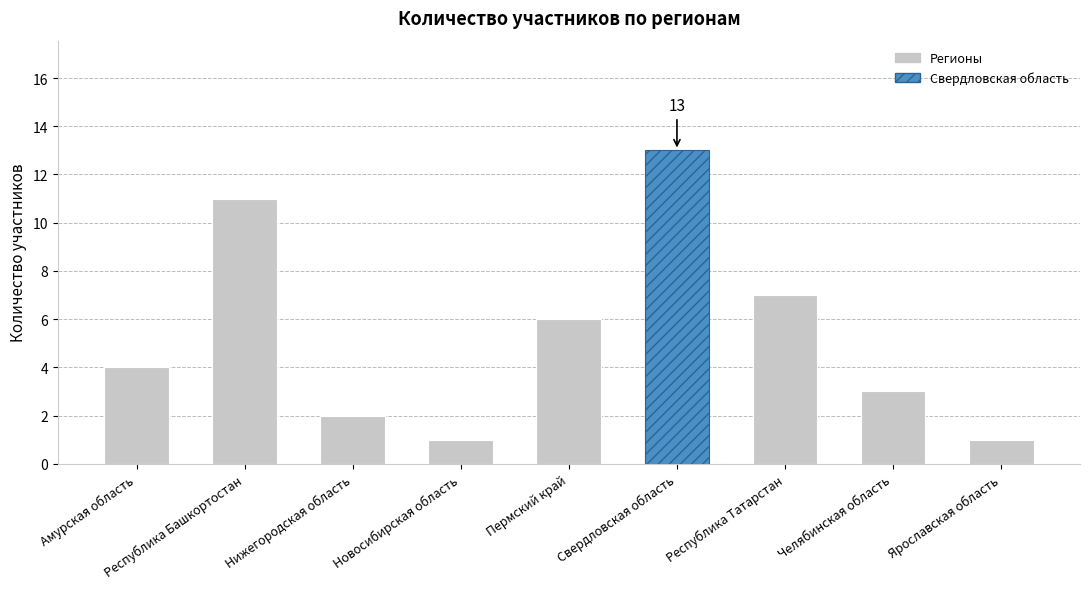

Read the value at Свердловская область, to the nearest 10.

10